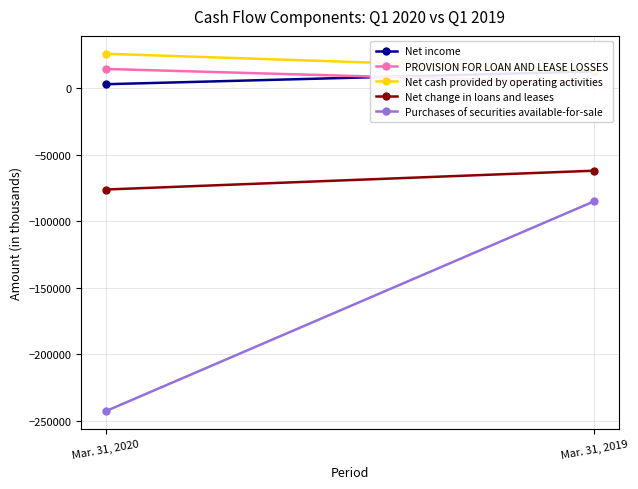

Which series has the largest total across all categories?

Net cash provided by operating activities